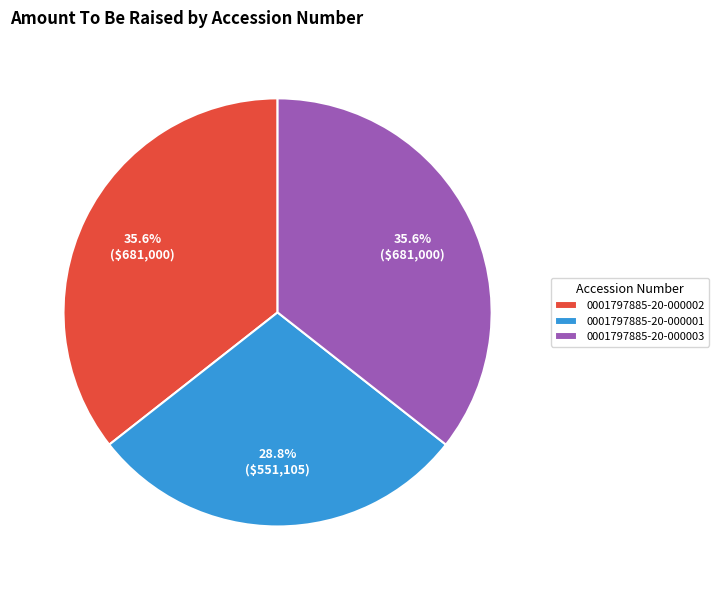

The 0001797885-20-000003 slice represents 36% of the pie. True or false?

True